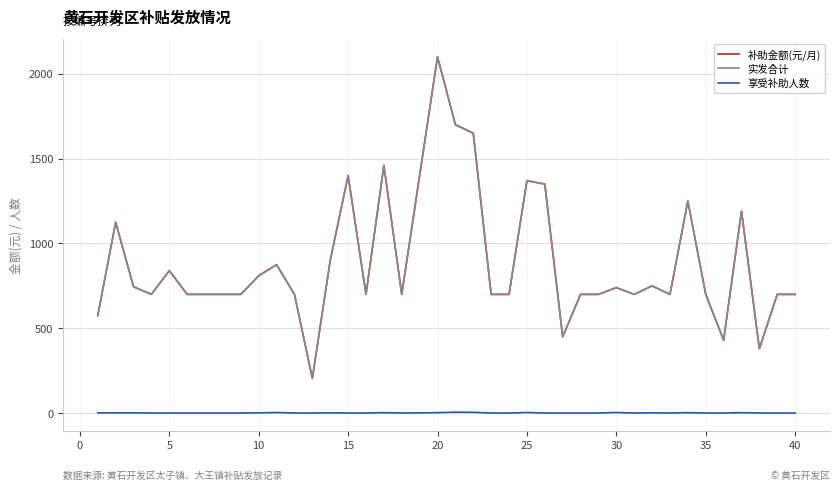

How many interior local valleys does the 补助金额(元/月) series have?

9